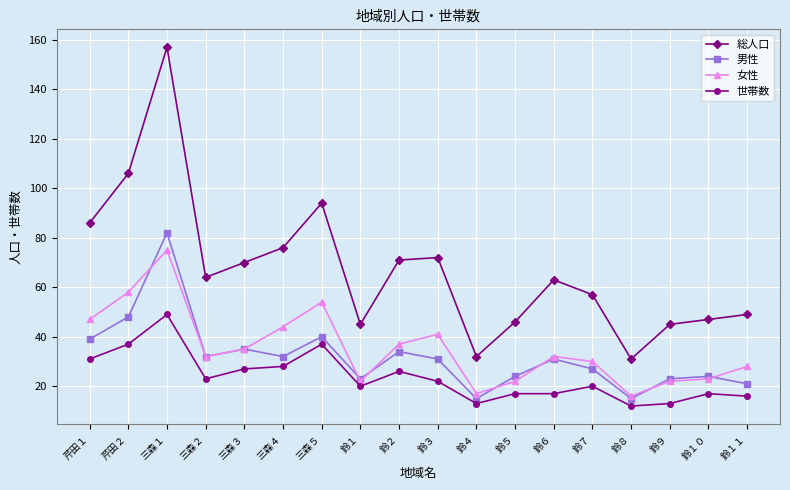

What is the sum of the 世帯数 values at 鈴１１ and 芹田２?

53